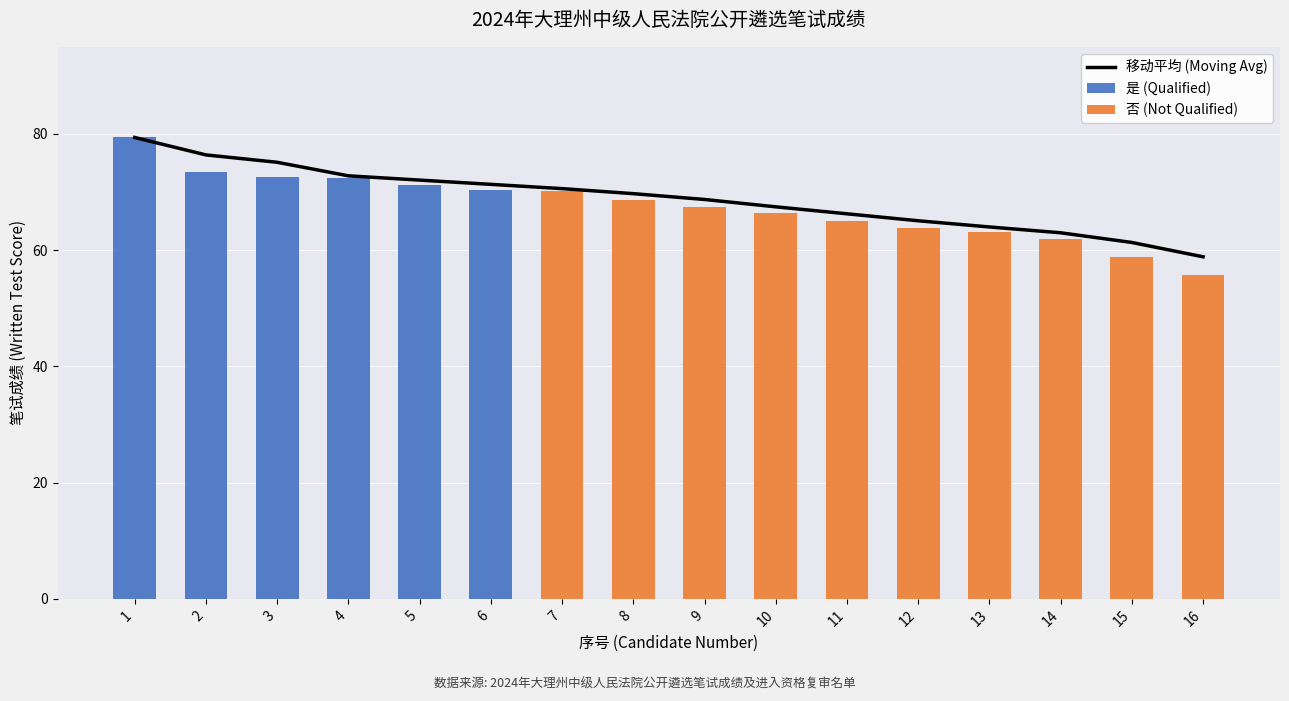

How many groups of bars are there?

16